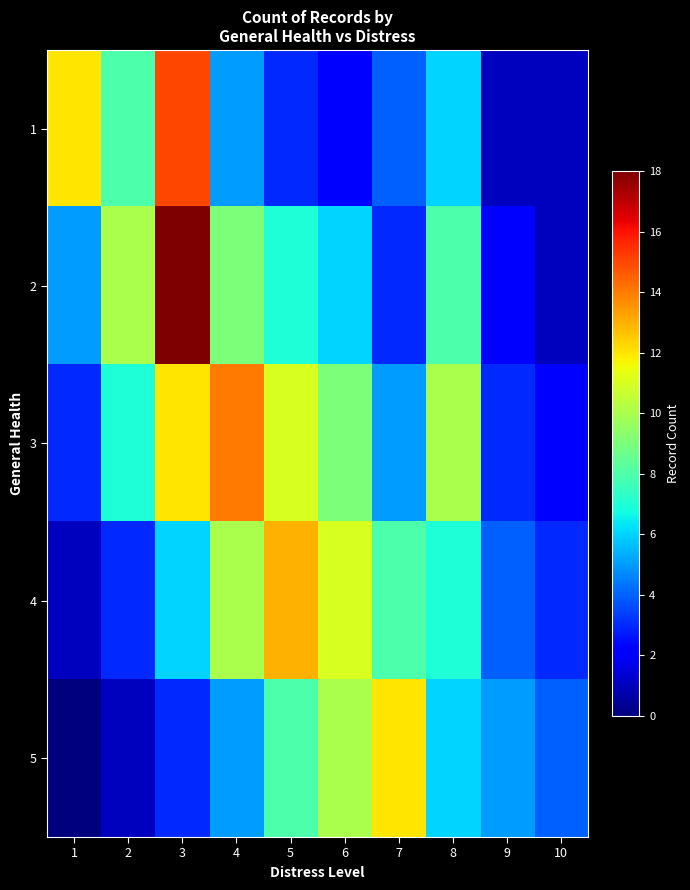

Reading left to right, what are all the values shown in this chart?

1: 1=12	2=8	3=15	4=5	5=3	6=2	7=4	8=6	9=1	10=1
2: 1=5	2=10	3=18	4=9	5=7	6=6	7=3	8=8	9=2	10=1
3: 1=3	2=7	3=12	4=14	5=11	6=9	7=5	8=10	9=3	10=2
4: 1=1	2=3	3=6	4=10	5=13	6=11	7=8	8=7	9=4	10=3
5: 1=0	2=1	3=3	4=5	5=8	6=10	7=12	8=6	9=5	10=4